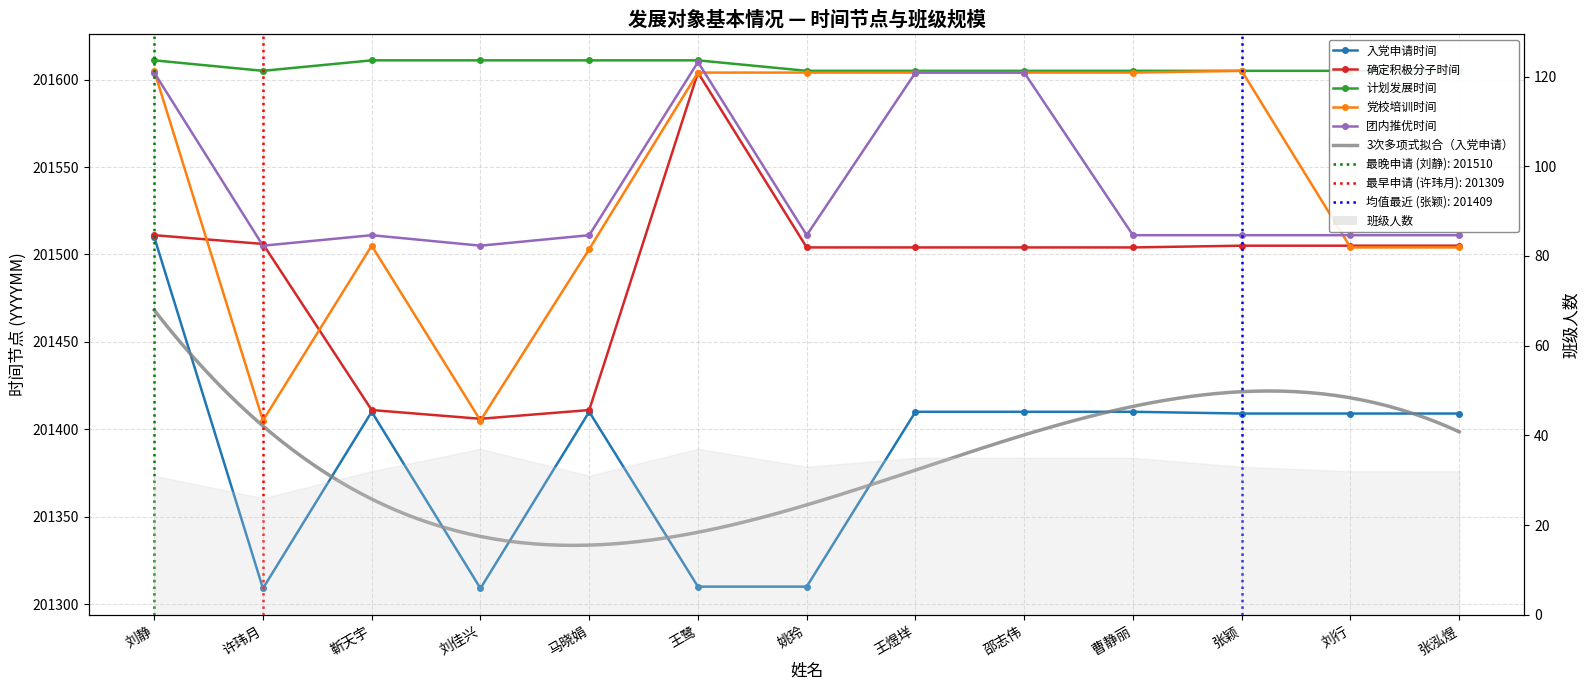

Between 王鹭 and 靳天宇, which is larger?

靳天宇